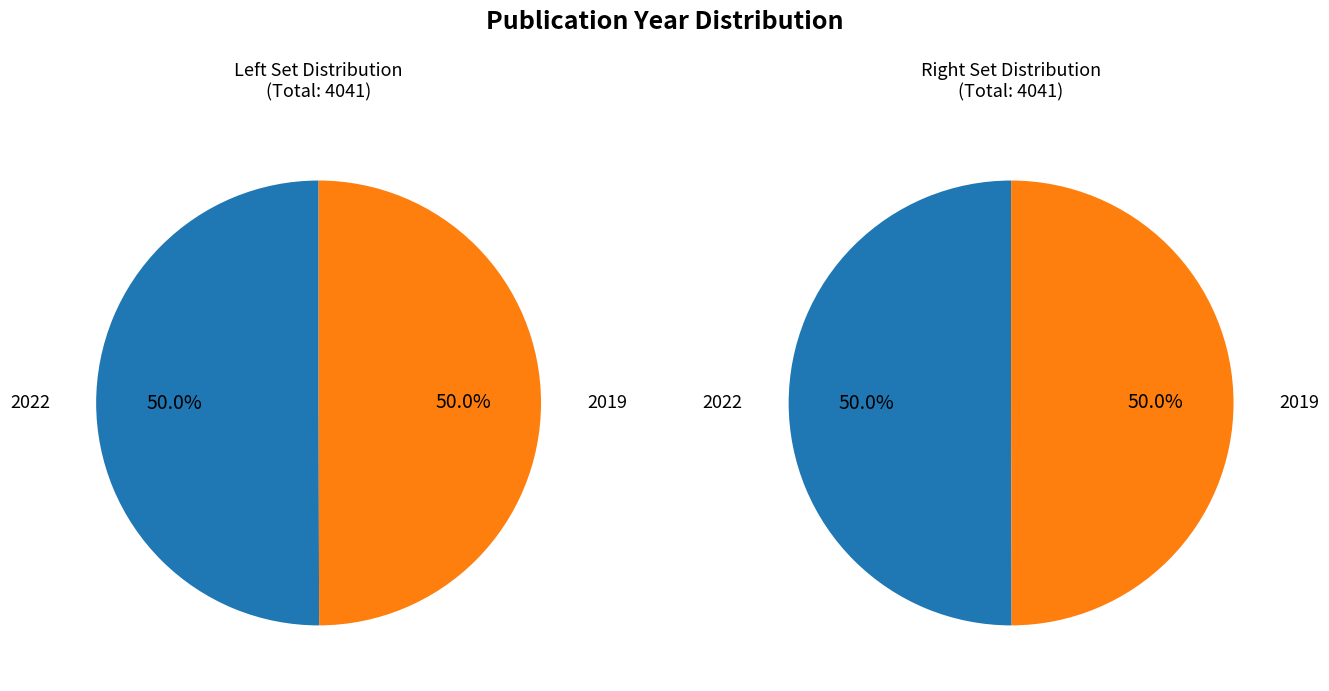

What is the smallest slice in the pie chart?

2019